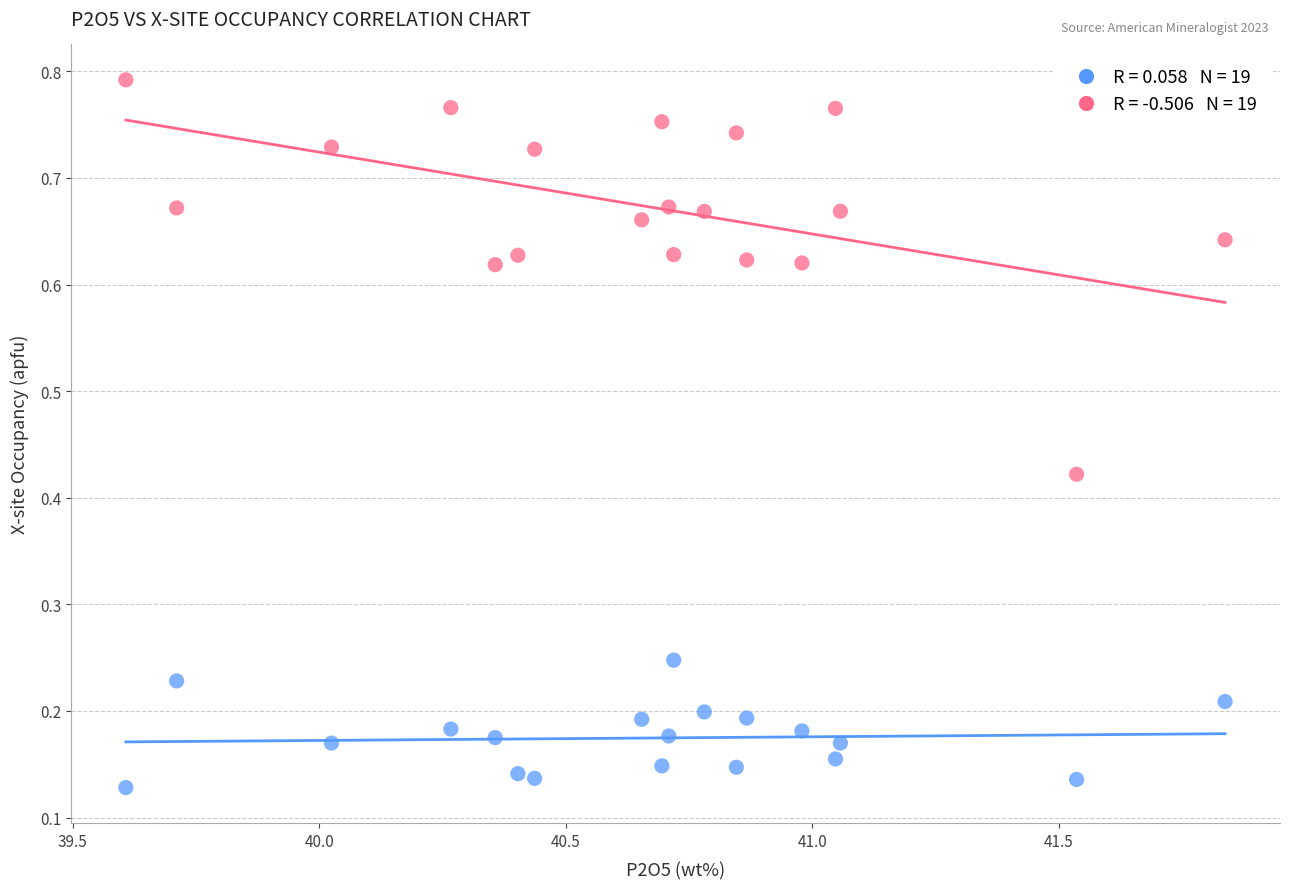

Across all data points, what is the range of X values (max minus min)?

2.2